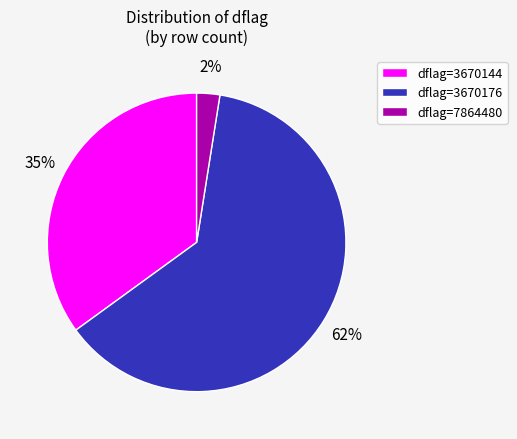

Between dflag=3670144 and dflag=7864480, which is larger?

dflag=3670144